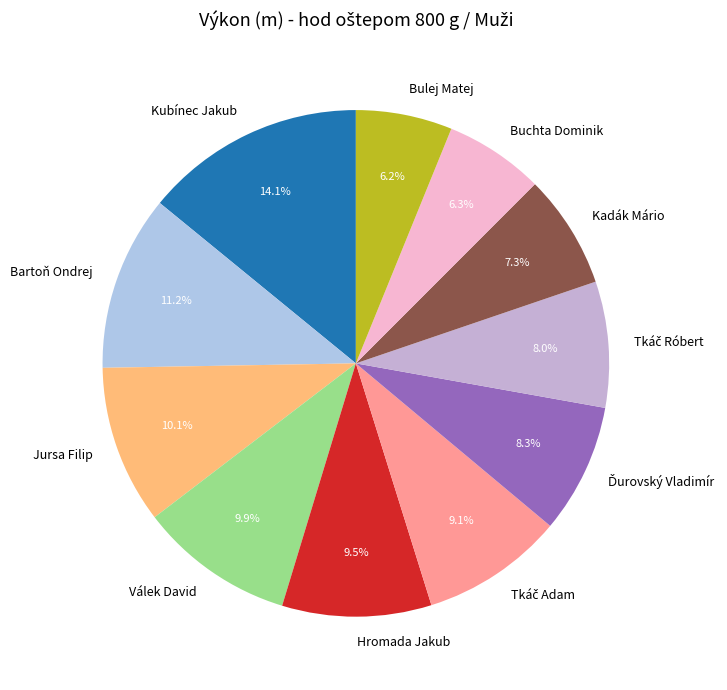

Is there any slice that represents more than half of the pie?

No